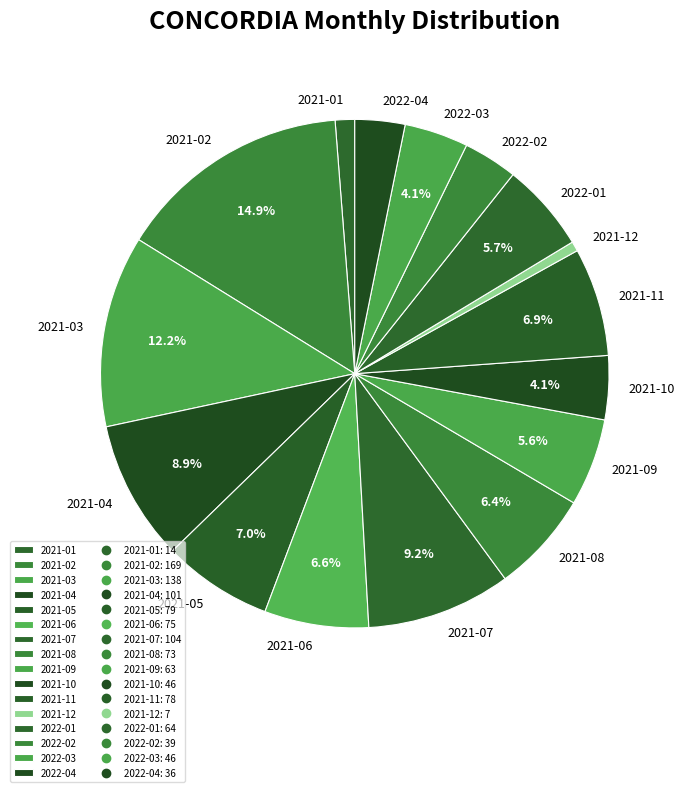

What portion of the pie excludes 2022-03?

95.9%